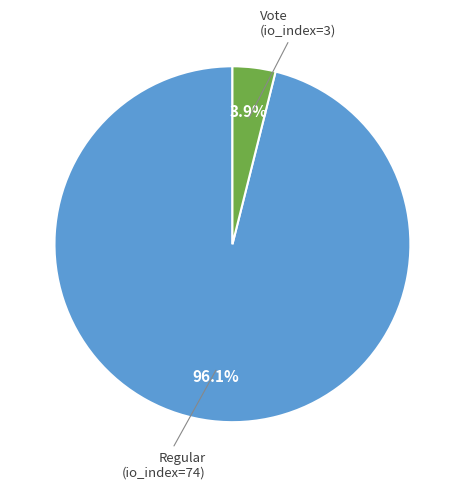

Is there a majority slice in this chart?

Yes